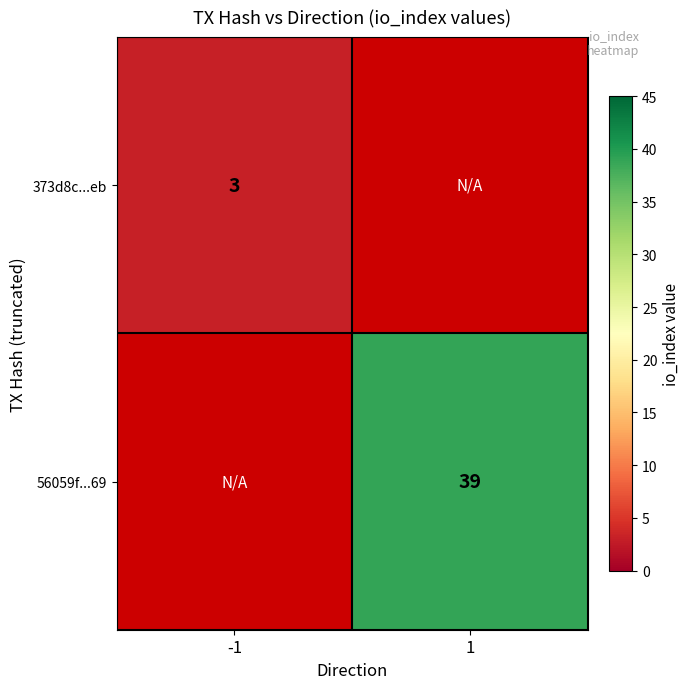

True or false: 56059f...69 has a value of 39 at 1.

True